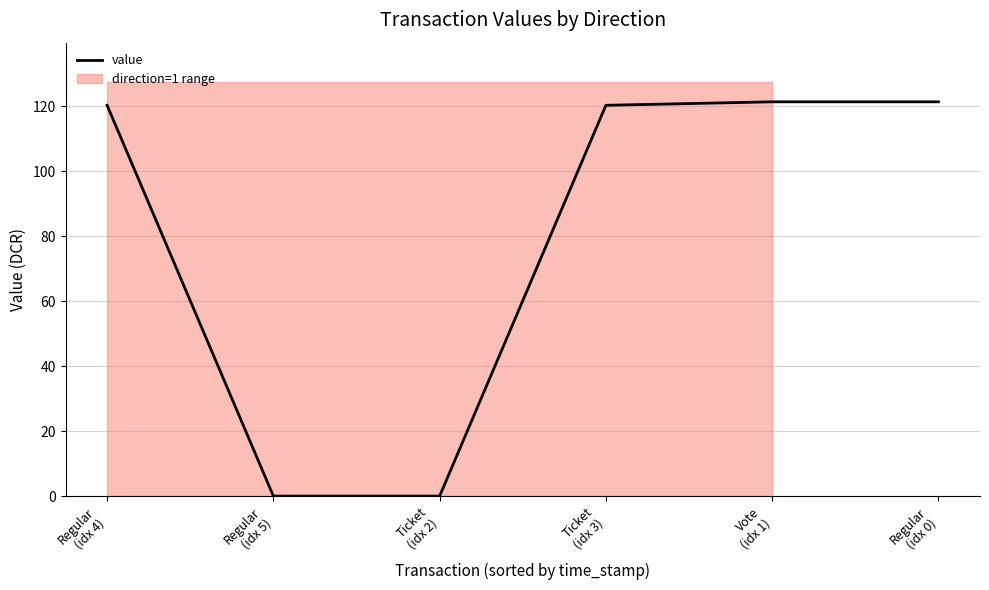

What is the label of the 2nd point from the right?

Vote
(idx 1)